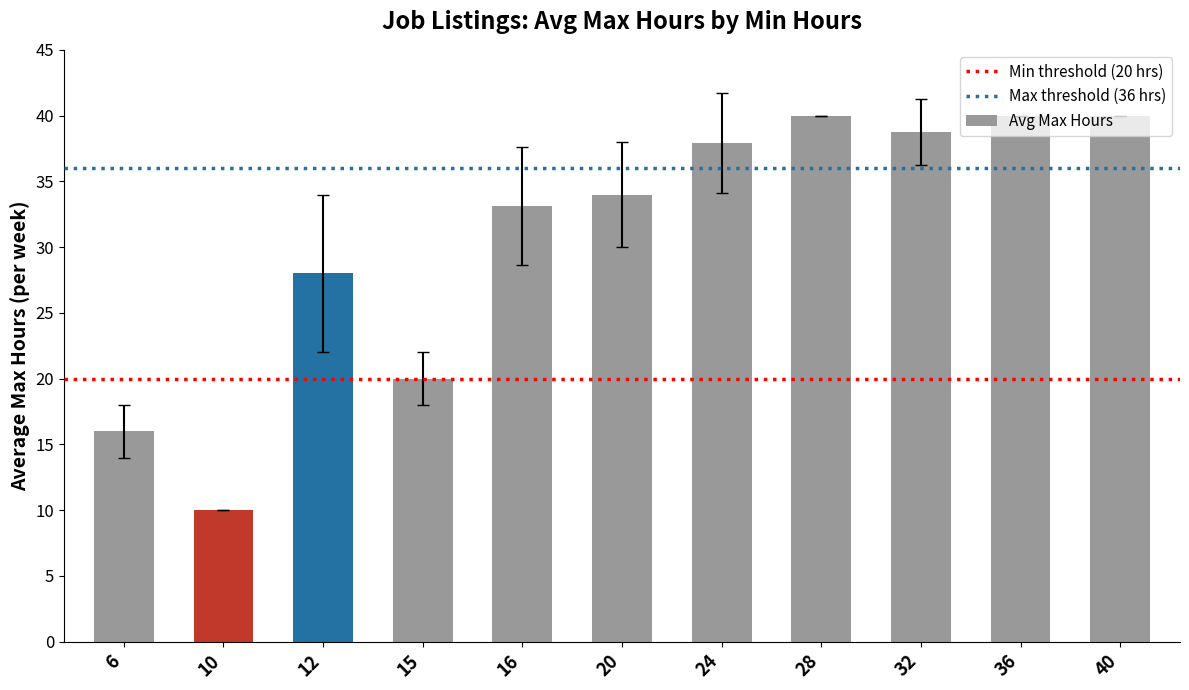

Is it true that the value at 40 is 55.6?

False